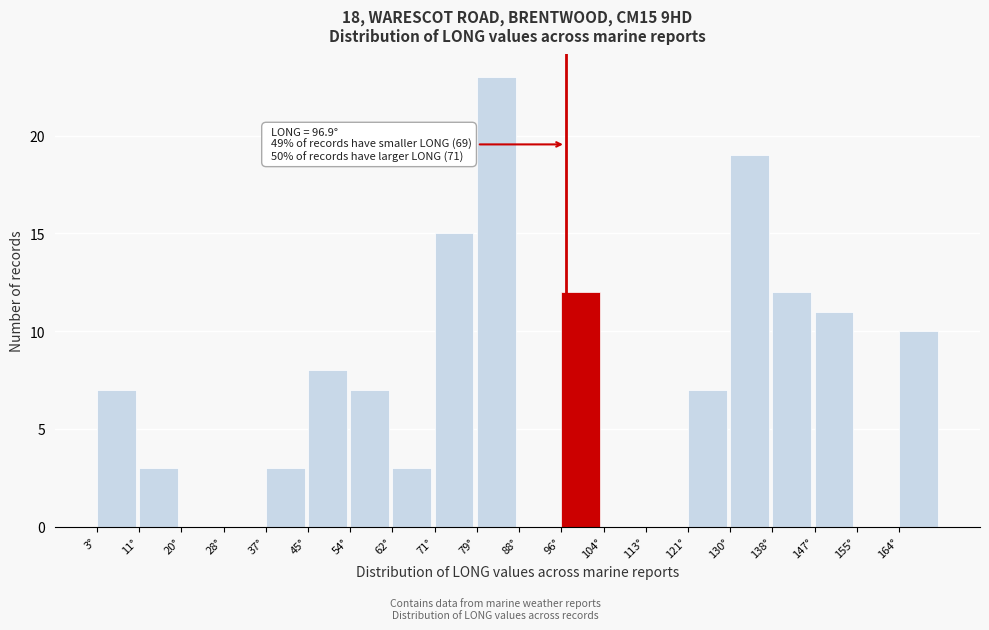

Over which range of the x-axis is the bar tallest?

79 to 88